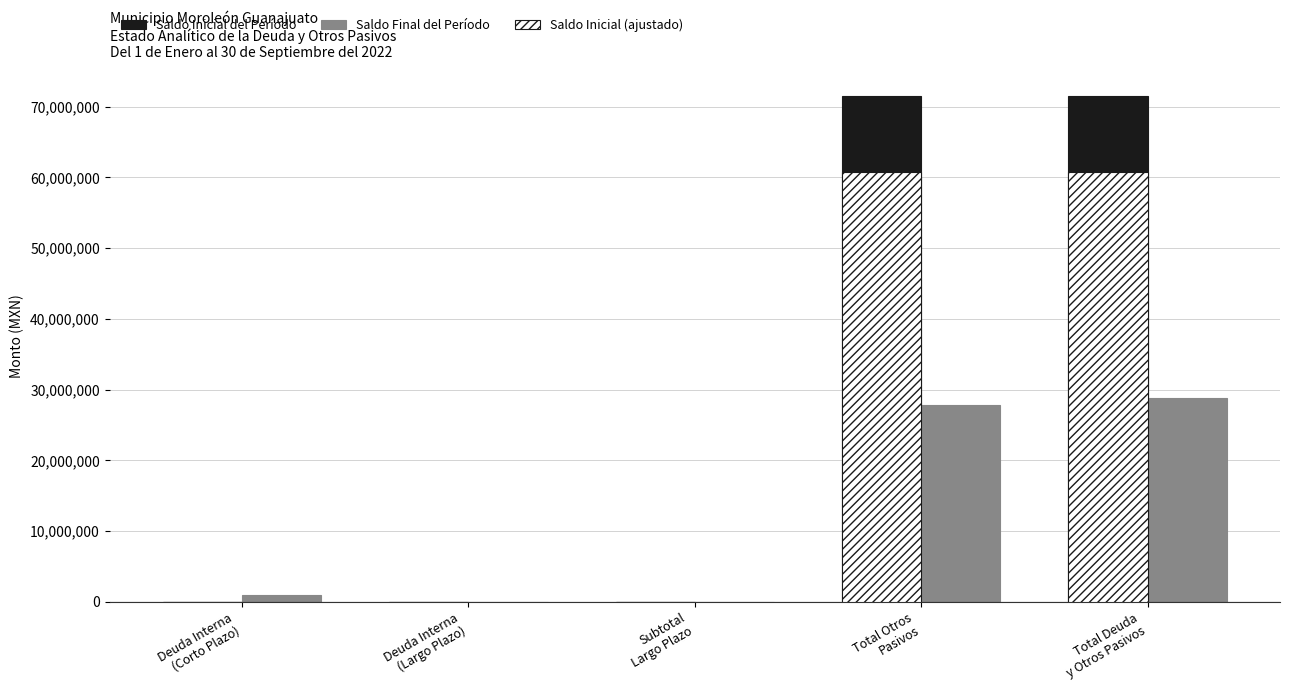

What is the maximum value shown in the chart?

71486125.2